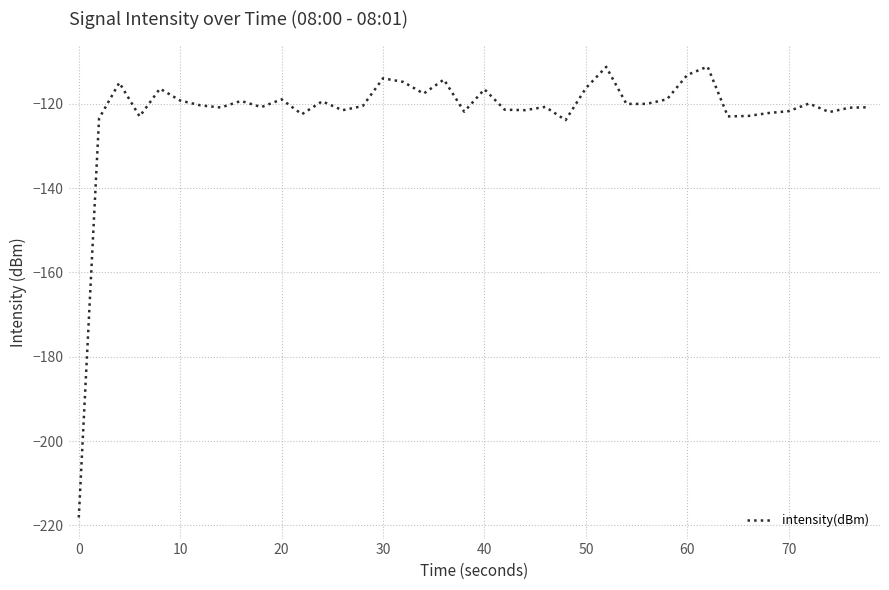

What is the difference between the maximum and minimum values?

106.9